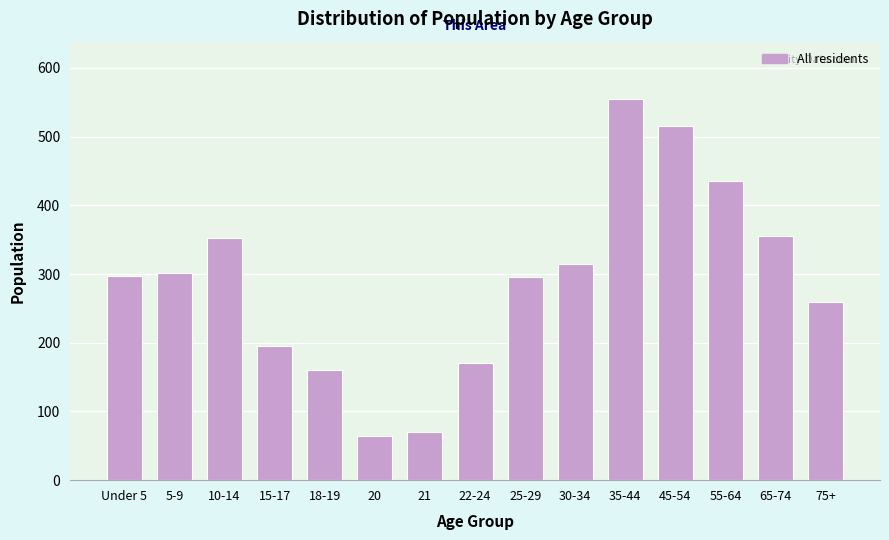

Which category has the highest value across all series?

35-44